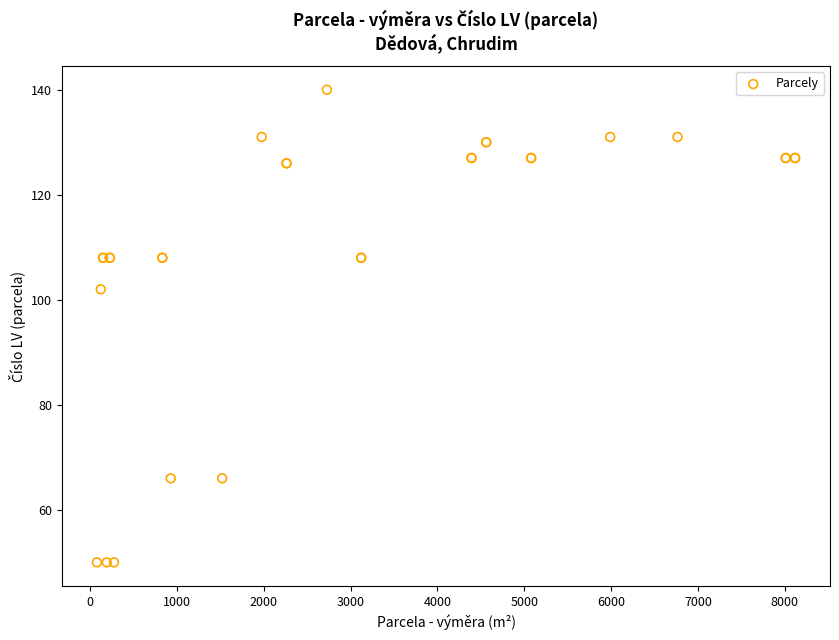

What Y value in the scatter plot is closest to 95?

102